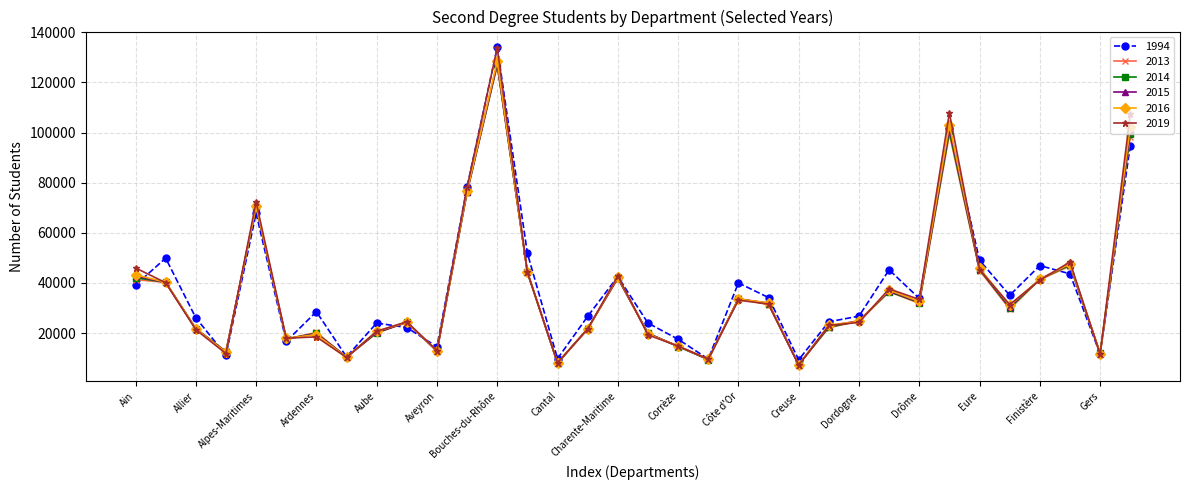

What is the average value of the 2013 series?

35704